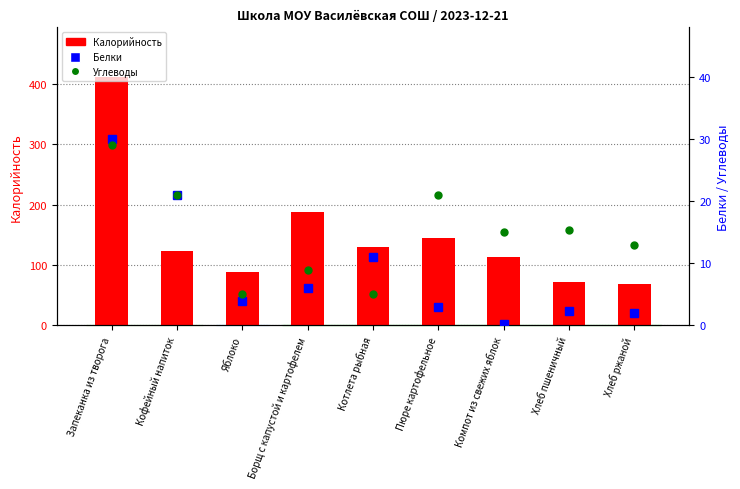

List the series in order of their peak value, highest first.

Калорийность, Белки, Углеводы